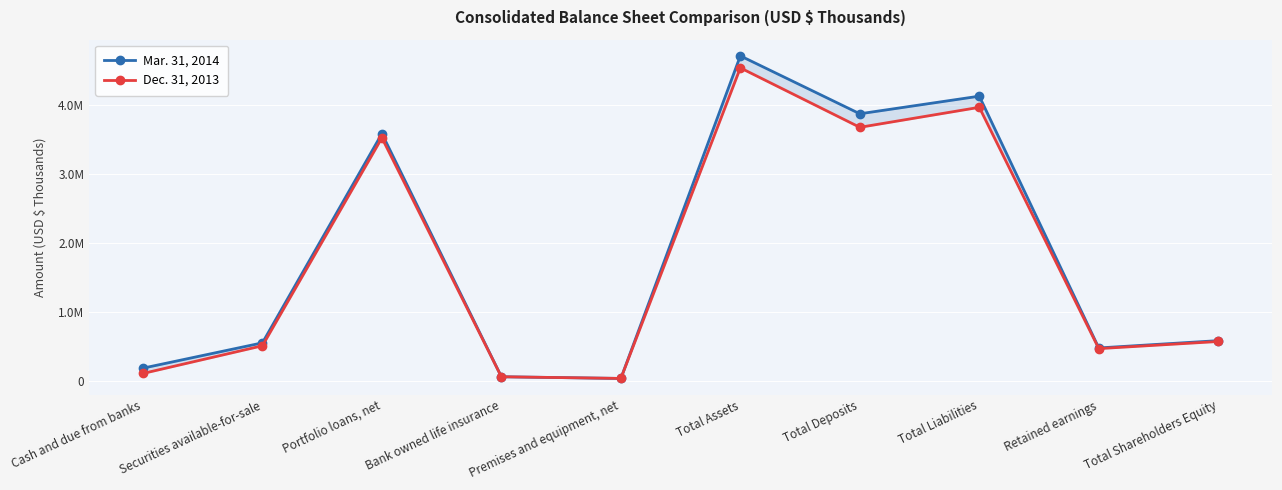

The value of Mar. 31, 2014 at Cash and due from banks is 185303. True or false?

True